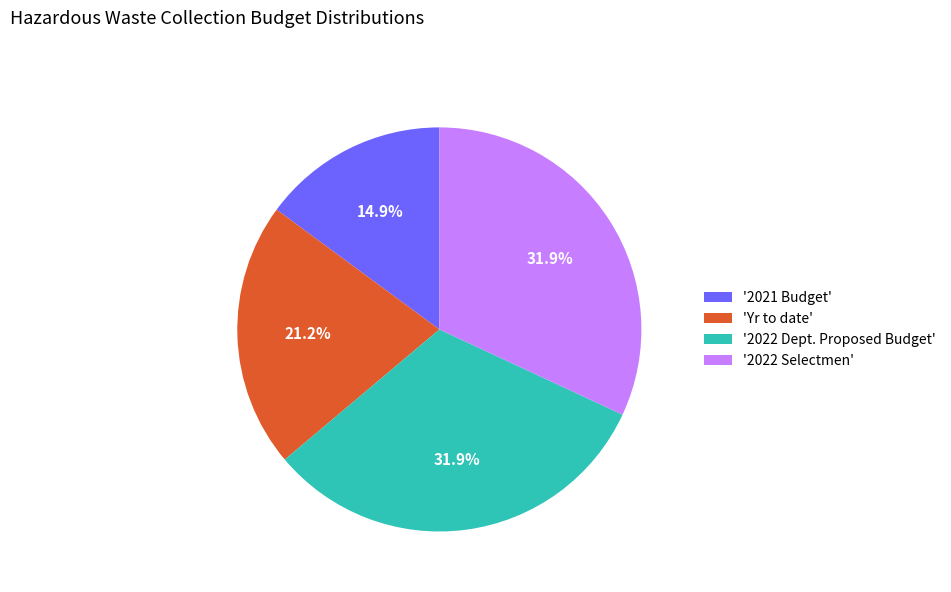

Which slice is the smallest?

'2021 Budget'